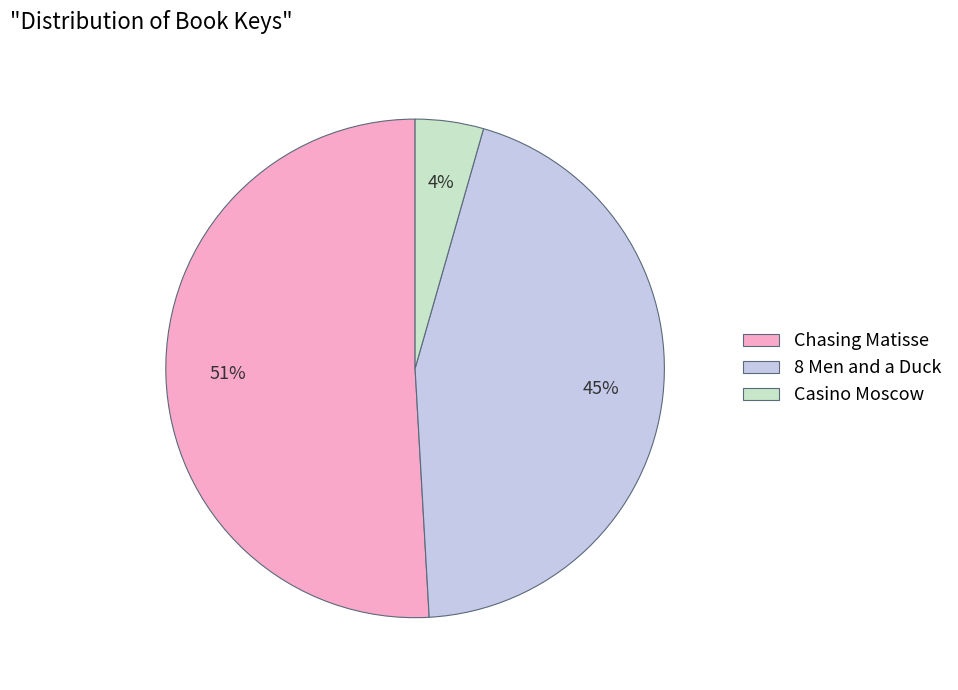

To the nearest percent, what is the average slice percentage?

33%